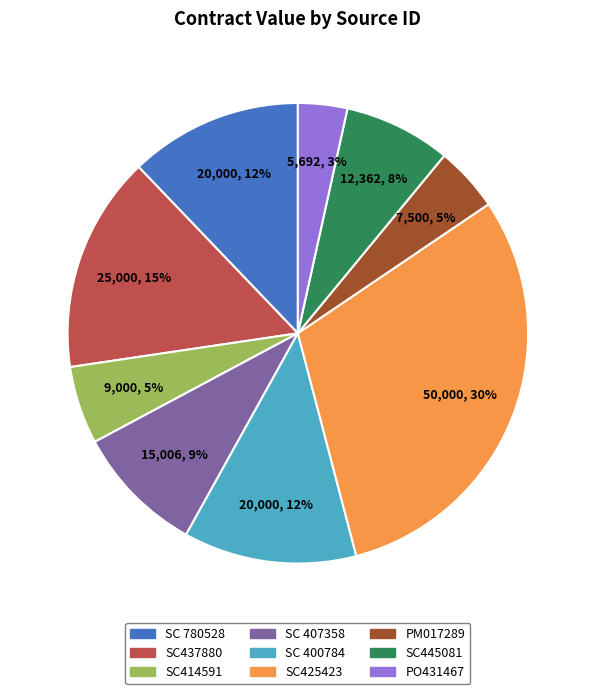

What percentage is the PM017289 slice, to the nearest percent?

5%